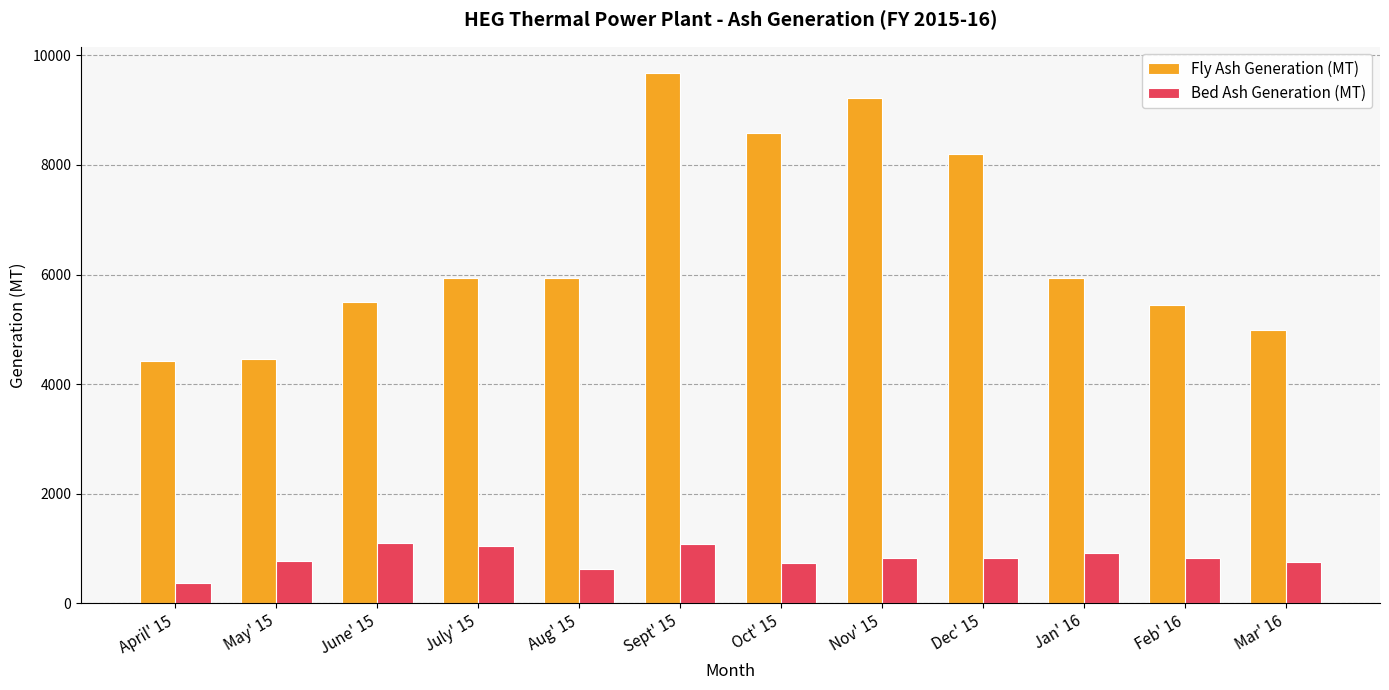

What position from the left is Nov' 15?

8